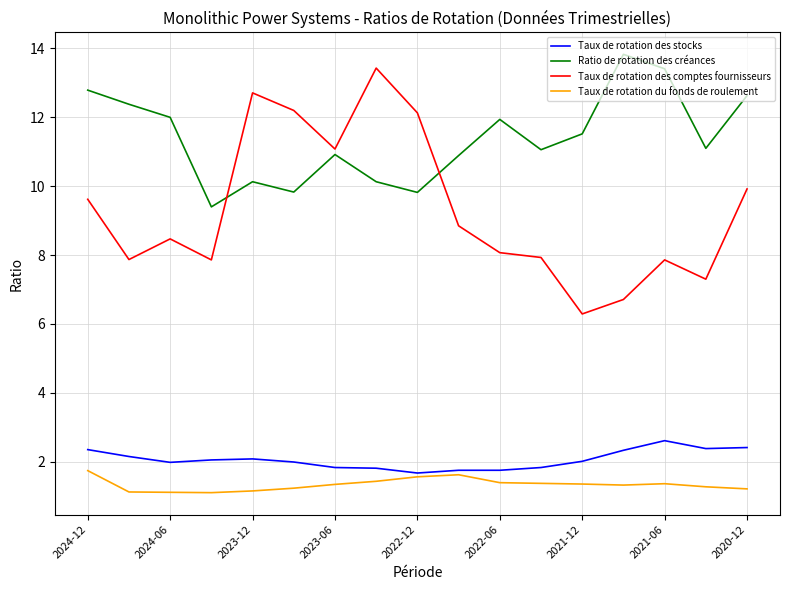

True or false: Taux de rotation des comptes fournisseurs and Taux de rotation des stocks cross at least once.

False